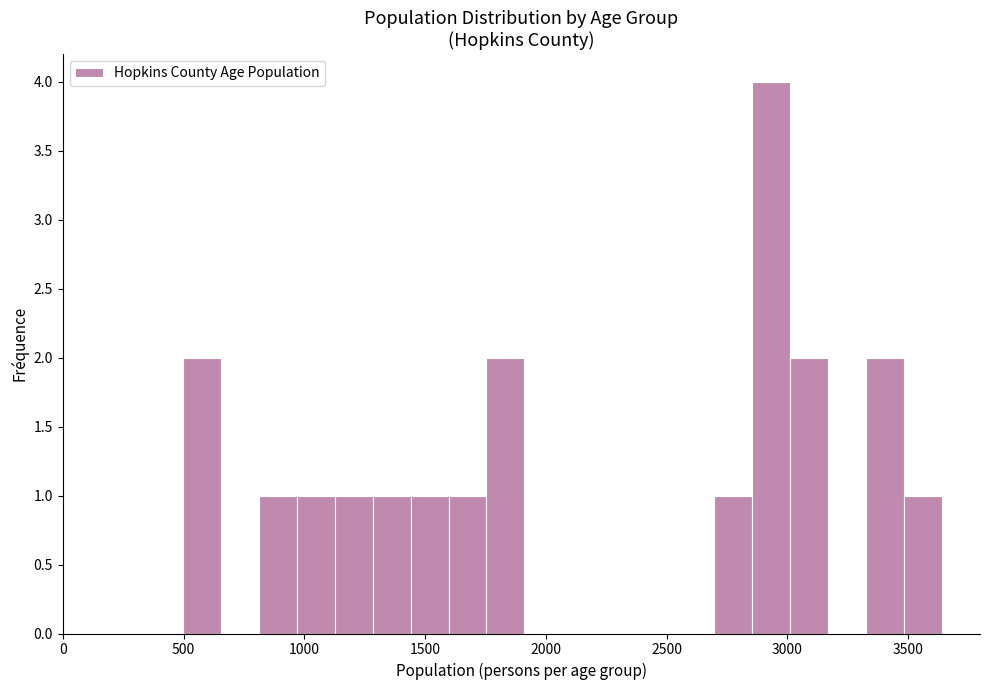

Around what value on the x-axis is the tallest bar? Give the approximate position of its centre, as read against the axis.

2950